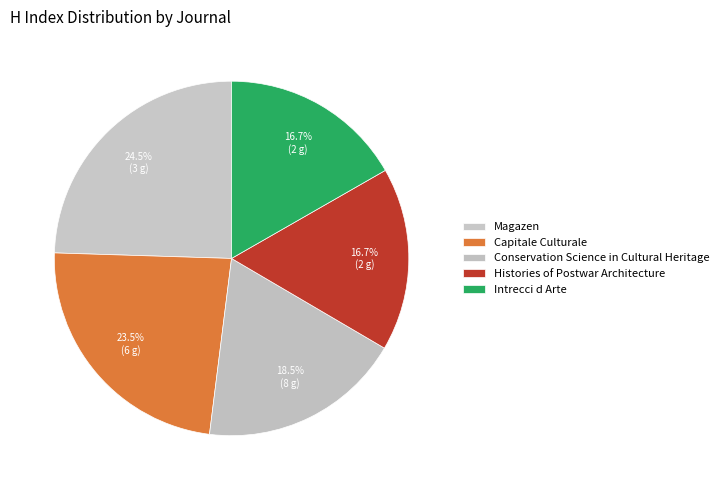

What percentage do Magazen and Conservation Science in Cultural Heritage together represent?

43.0%